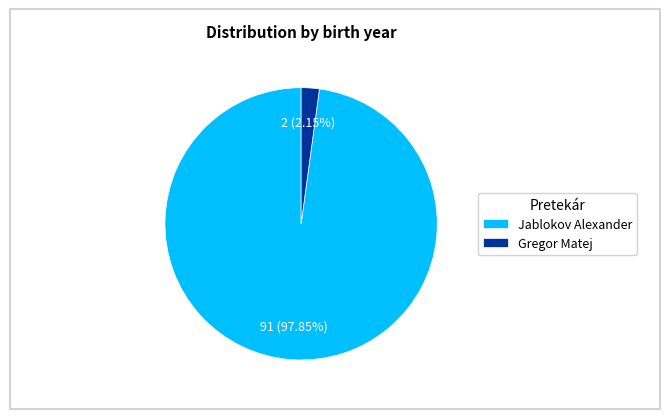

Which has a higher value, Jablokov Alexander or Gregor Matej?

Jablokov Alexander